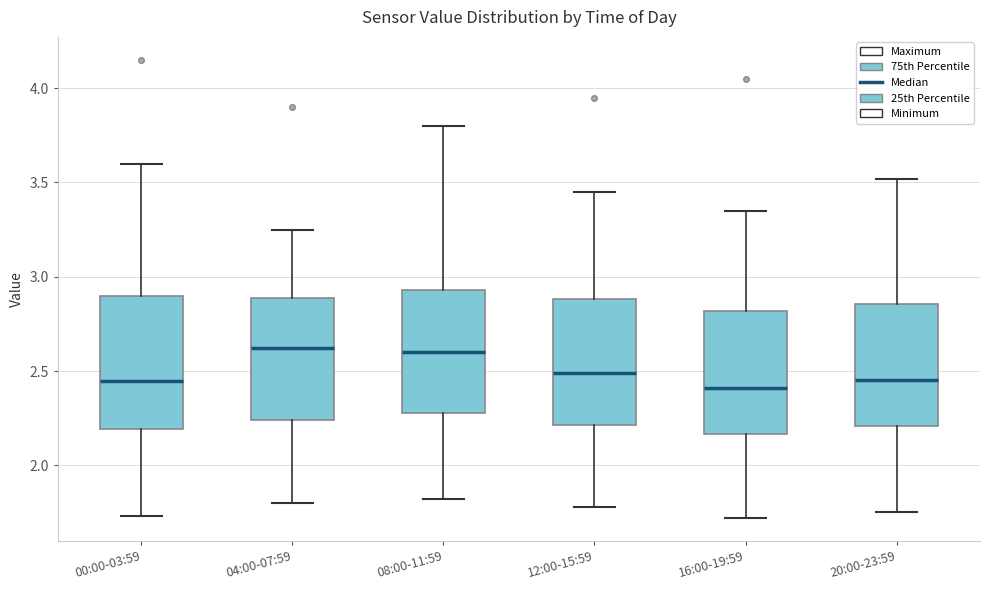

Reading left to right, transcribe this box plot: for each box, give where its median line is, the range the box spans, and where its two whiskers end, as read against the y-axis. The values are not printed on the chart, so give them approximately, as read against the axis.

00:00-03:59: median 2.45, box 2.20 to 2.90, whiskers 1.75 to 3.60
04:00-07:59: median 2.60, box 2.25 to 2.90, whiskers 1.80 to 3.25
08:00-11:59: median 2.60, box 2.30 to 2.95, whiskers 1.80 to 3.80
12:00-15:59: median 2.50, box 2.20 to 2.90, whiskers 1.80 to 3.45
16:00-19:59: median 2.40, box 2.15 to 2.80, whiskers 1.70 to 3.35
20:00-23:59: median 2.45, box 2.20 to 2.85, whiskers 1.75 to 3.50